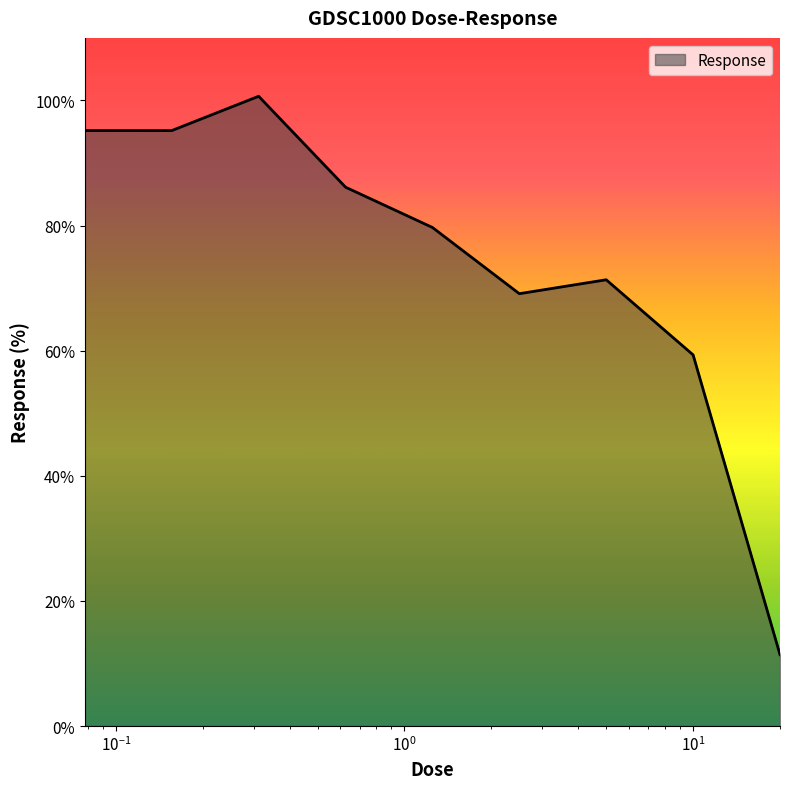

What is the minimum value shown in the chart?

11.4